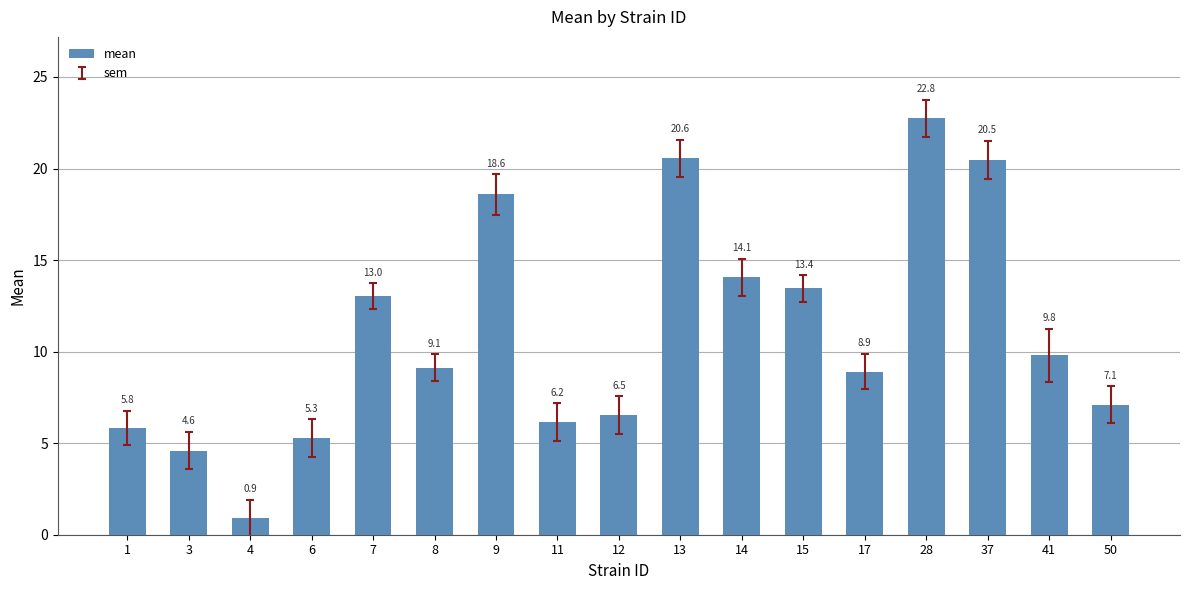

What is the minimum value shown in the chart?

0.9